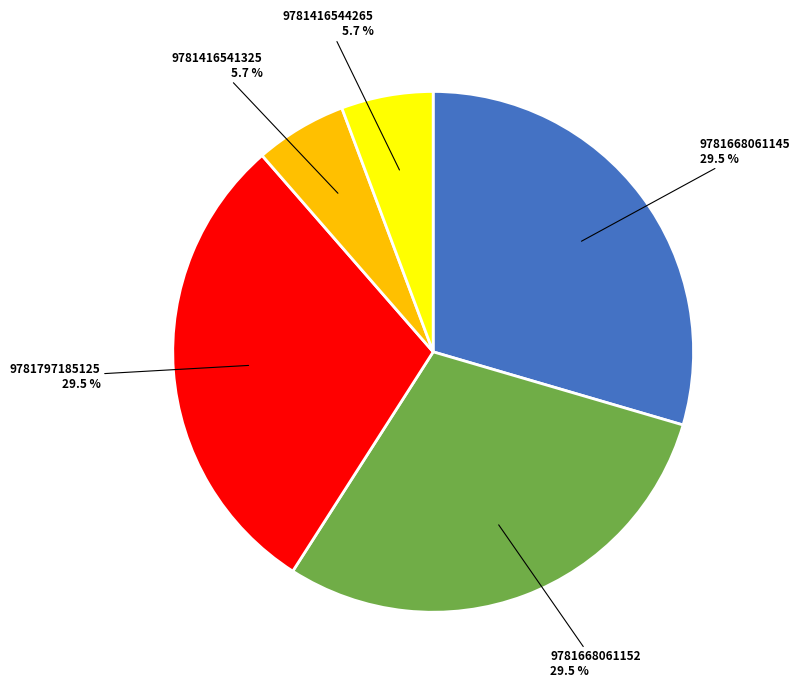

What is the ratio of the value at 9781668061152 to the value at 9781416544265?

5.2